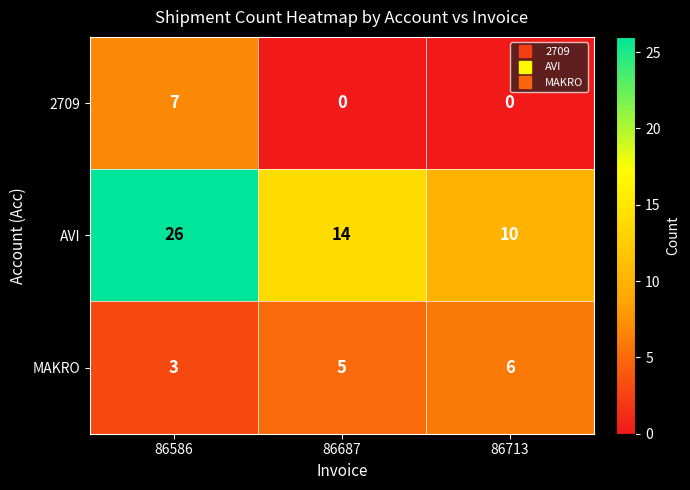

Where is AVI nearest to the value 18?

86687